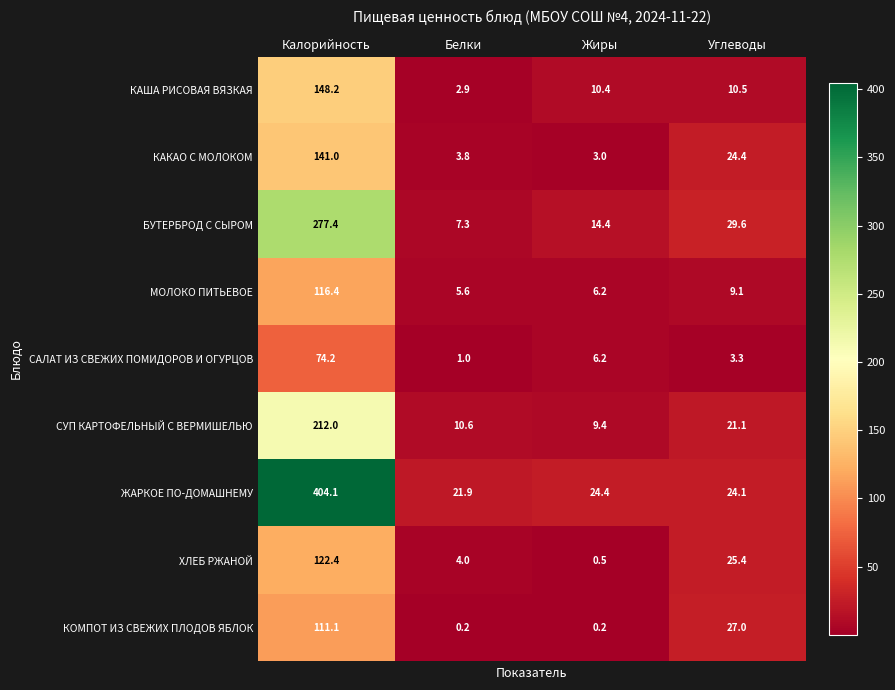

True or false: СУП КАРТОФЕЛЬНЫЙ С ВЕРМИШЕЛЬЮ has a value of 4.4 at Белки.

False